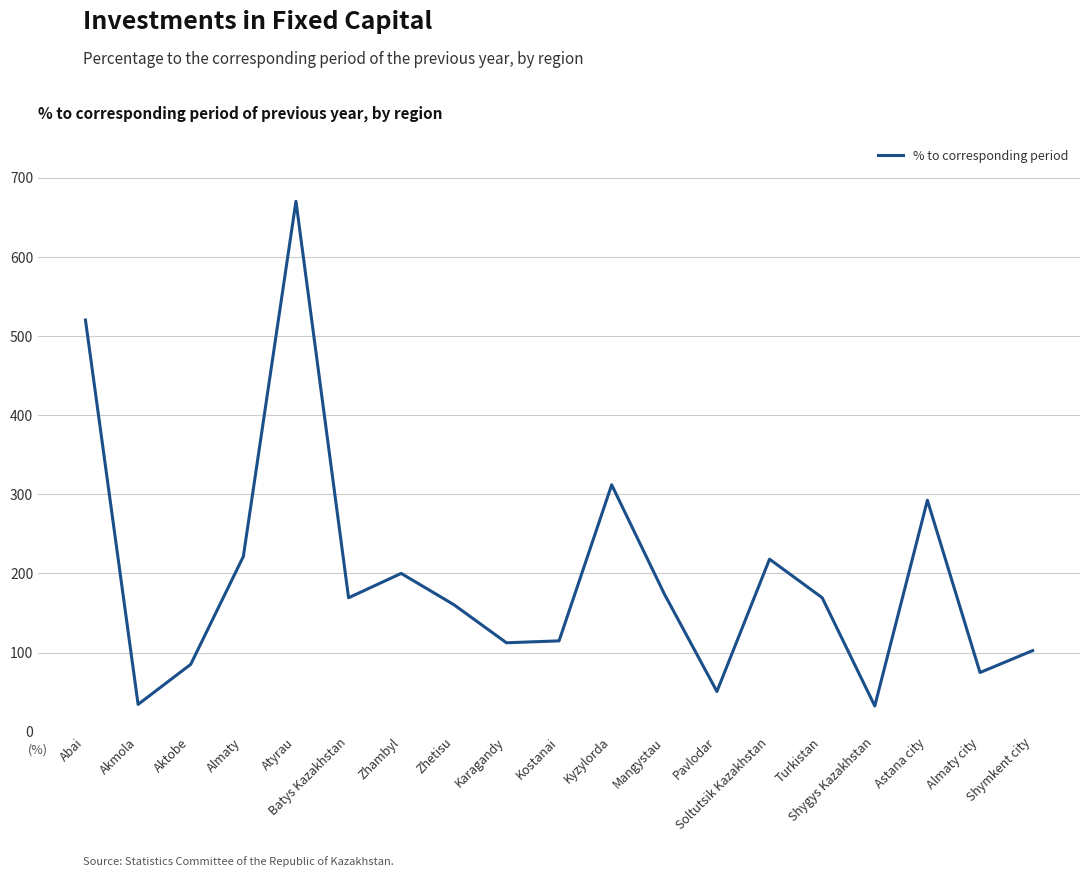

What is the ratio of the value at Aktobe to the value at Batys Kazakhstan?

0.5